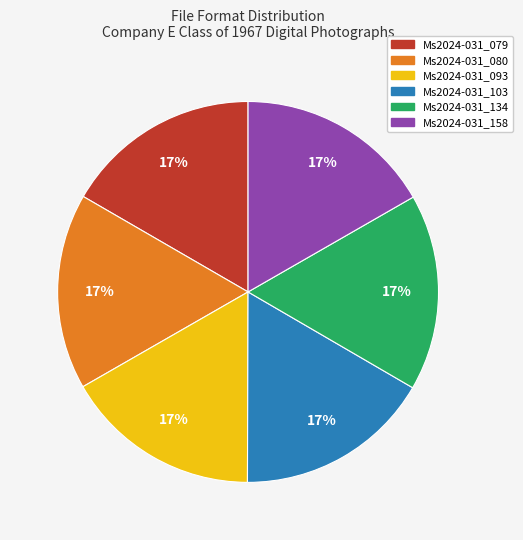

To the nearest percent, what is the combined percentage of Ms2024-031_080 and Ms2024-031_158?

33%